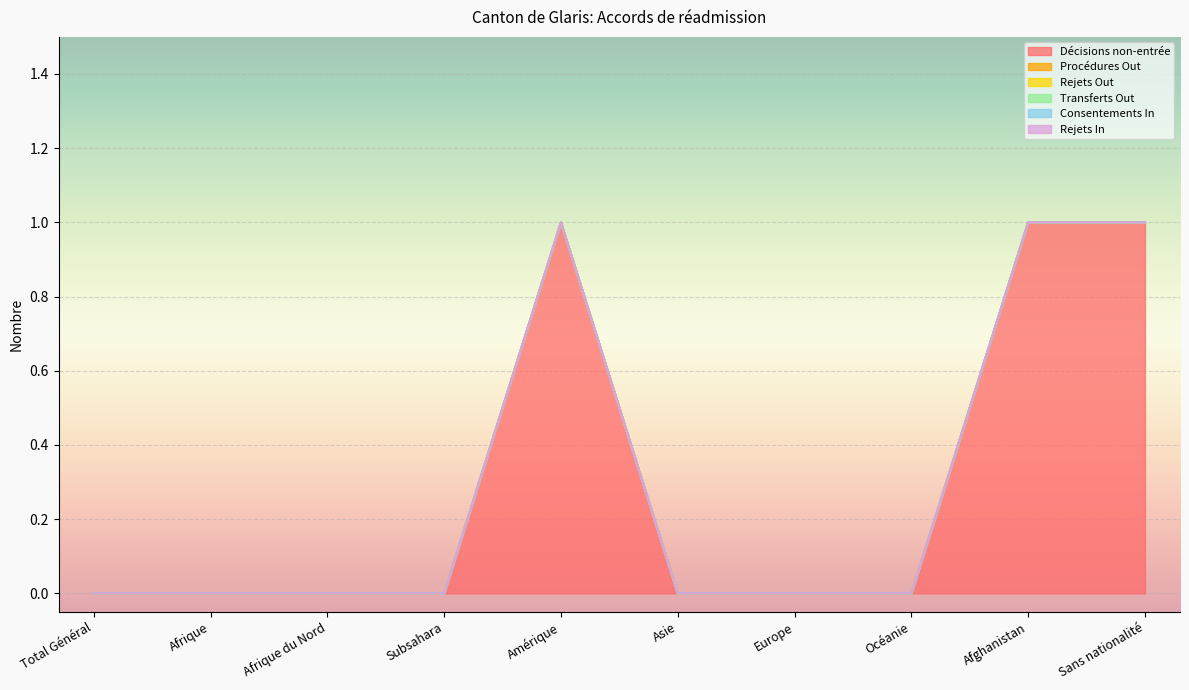

Rank the categories by Décisions non-entrée value from highest to lowest.

Amérique, Afghanistan, Sans nationalité, Total Général, Afrique, Afrique du Nord, Subsahara, Asie, Europe, Océanie